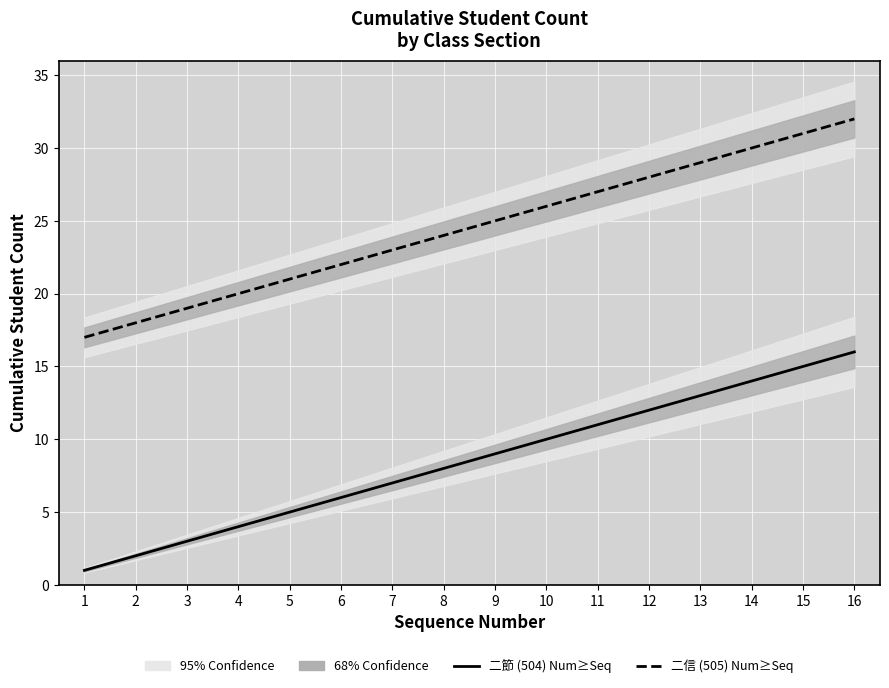

Which has a higher value, 4 or 14?

14